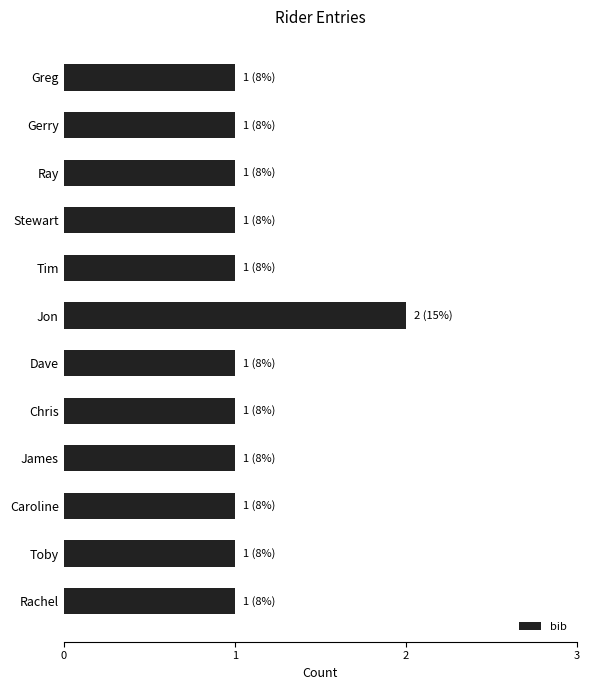

Are the bars horizontal?

Yes